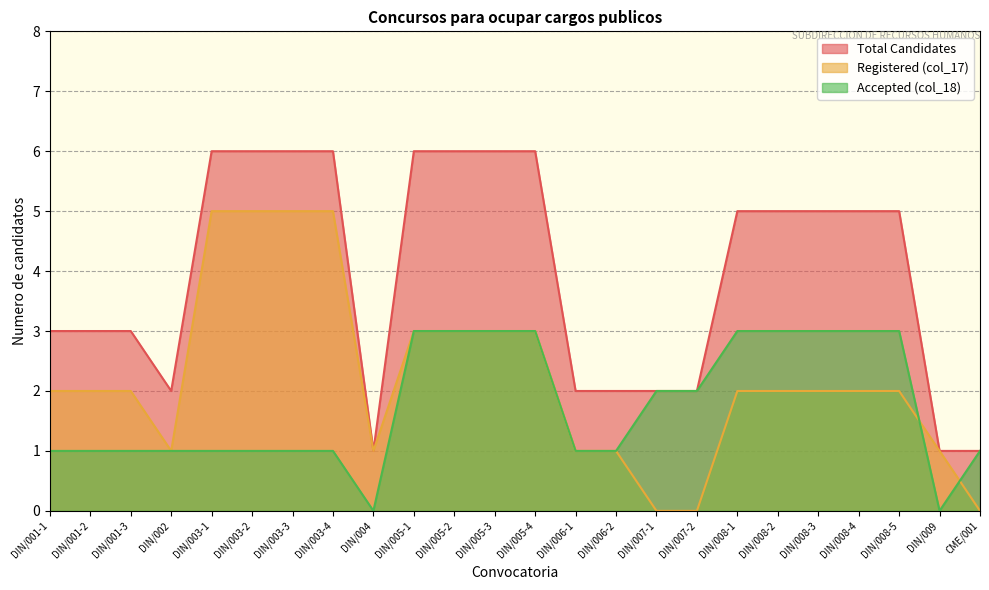

What is the sum of the Total Candidates values at DIN/003-3 and DIN/008-1?

11